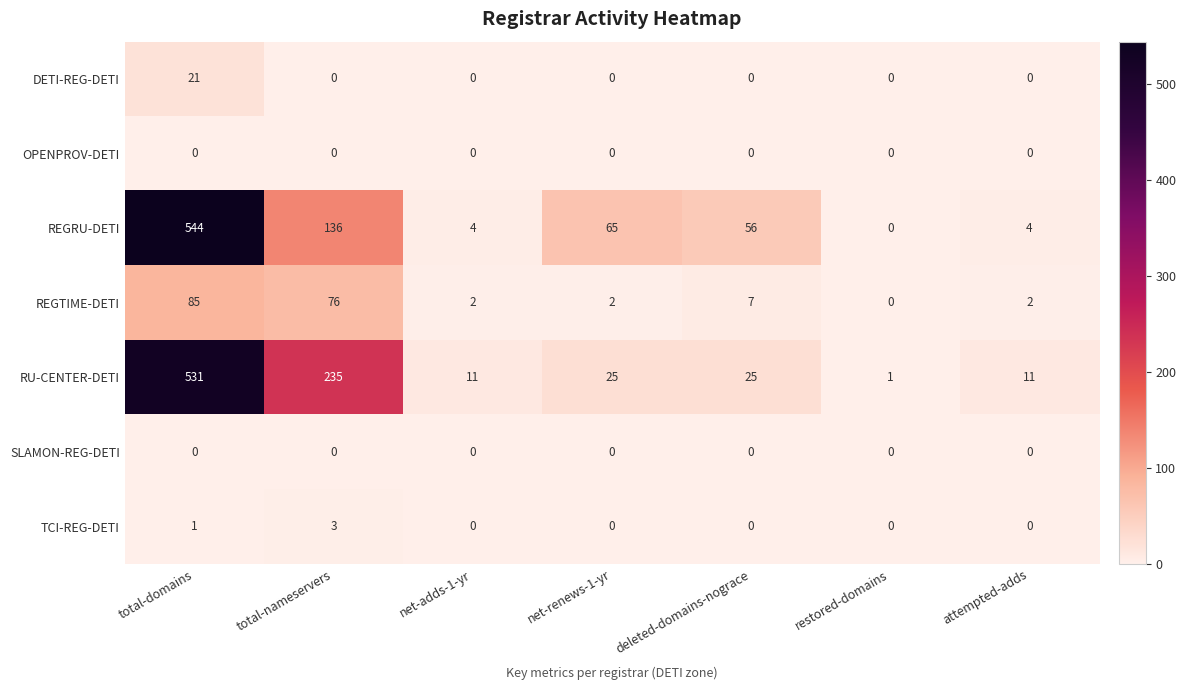

Which series has the widest spread of values?

REGRU-DETI